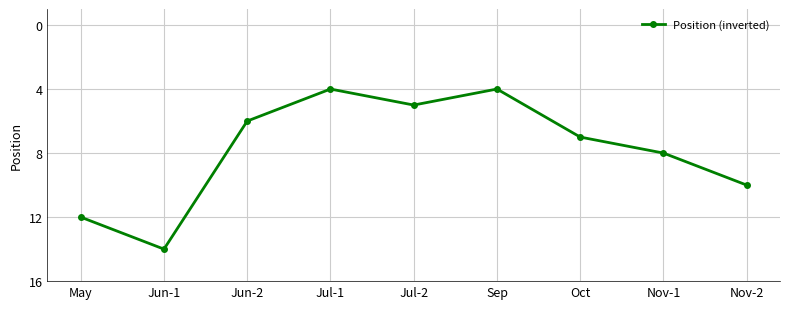

True or false: there are more than 0 points higher than both neighbors.

True